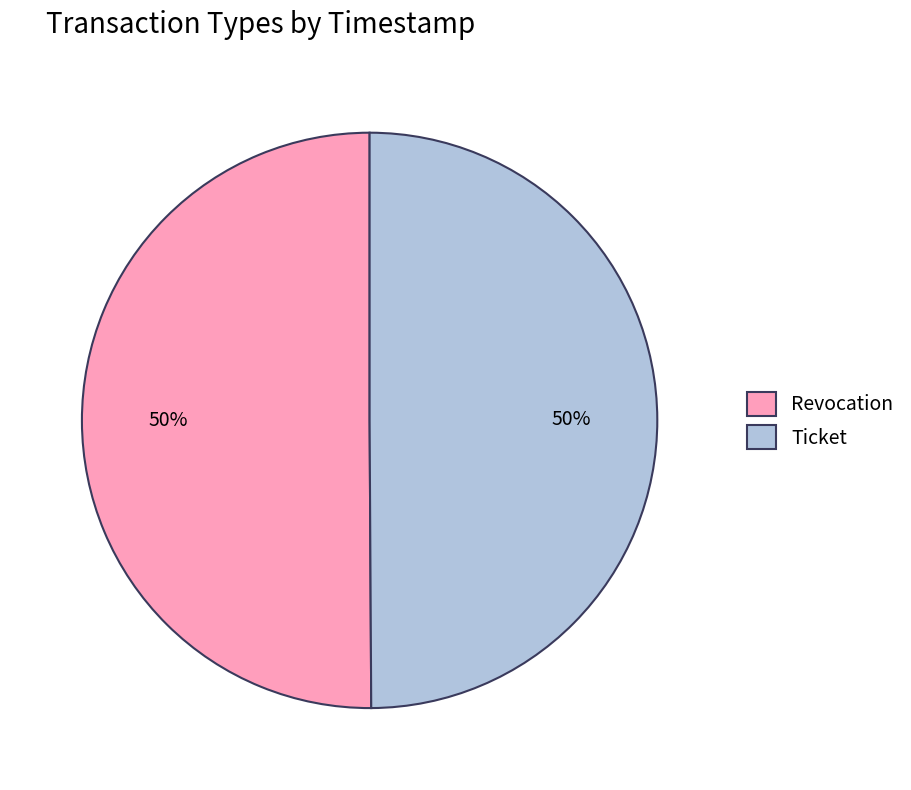

To the nearest percent, what is the combined percentage of Ticket and Revocation?

100%